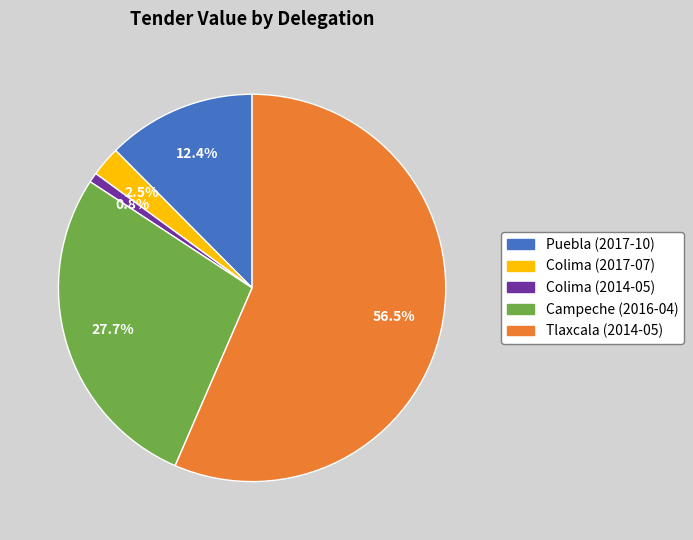

Is the sum of Campeche (2016-04) and Tlaxcala (2014-05) greater than half?

Yes